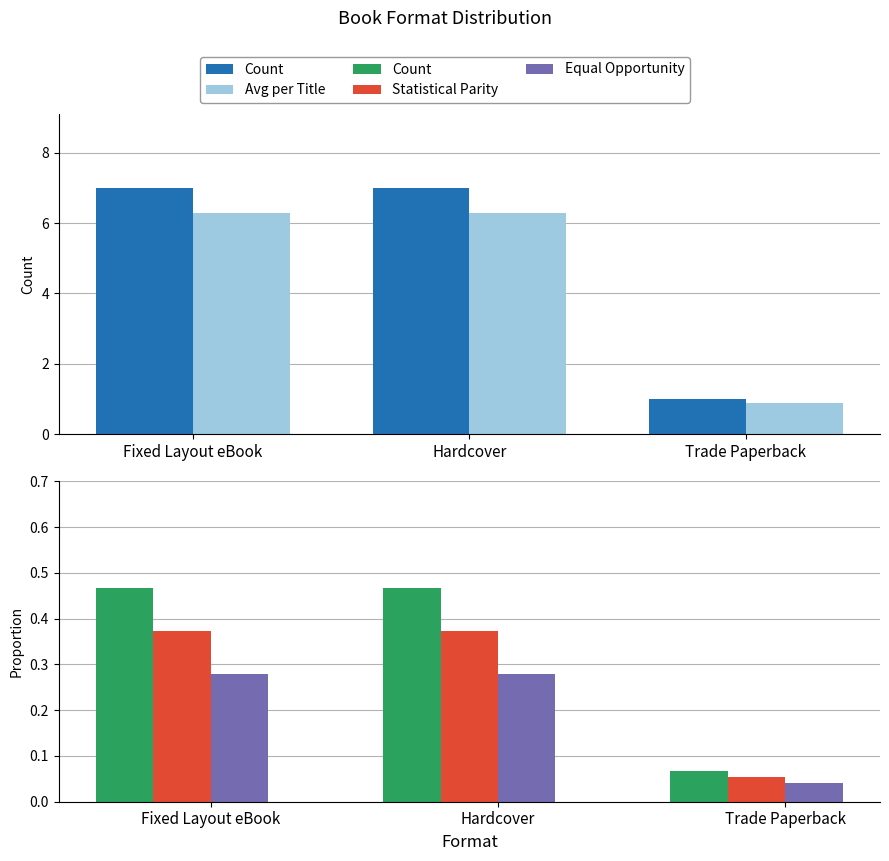

How many groups of bars are there?

3